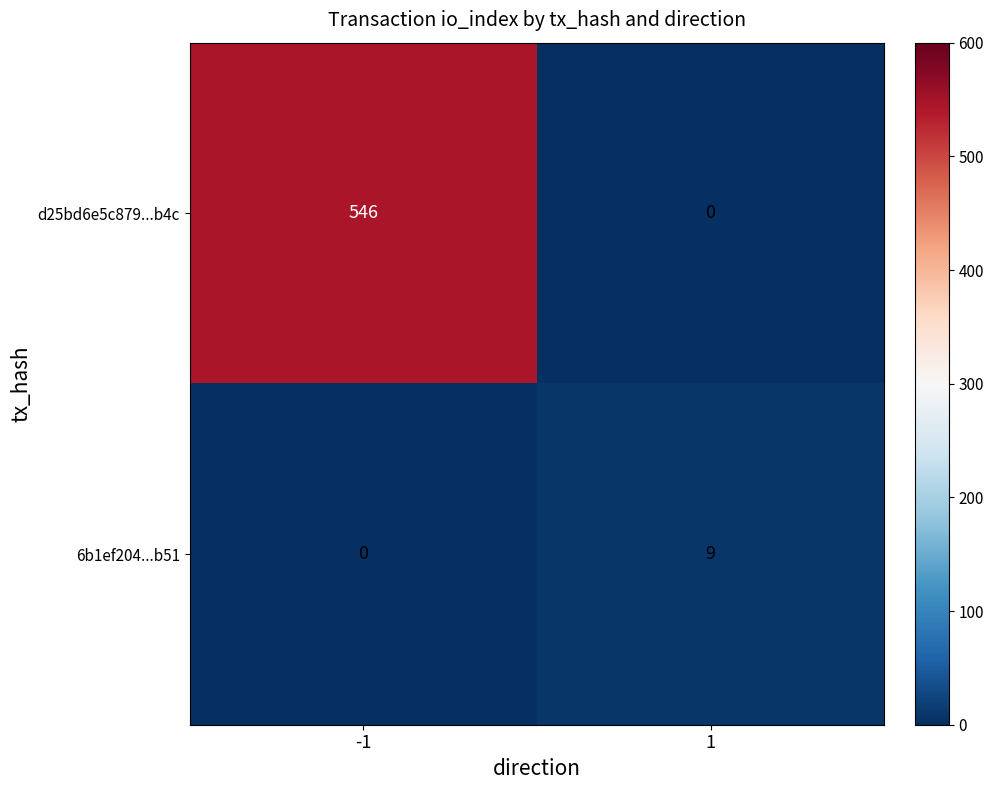

The d25bd6e5c879...b4c series shows -342 at 1. True or false?

False